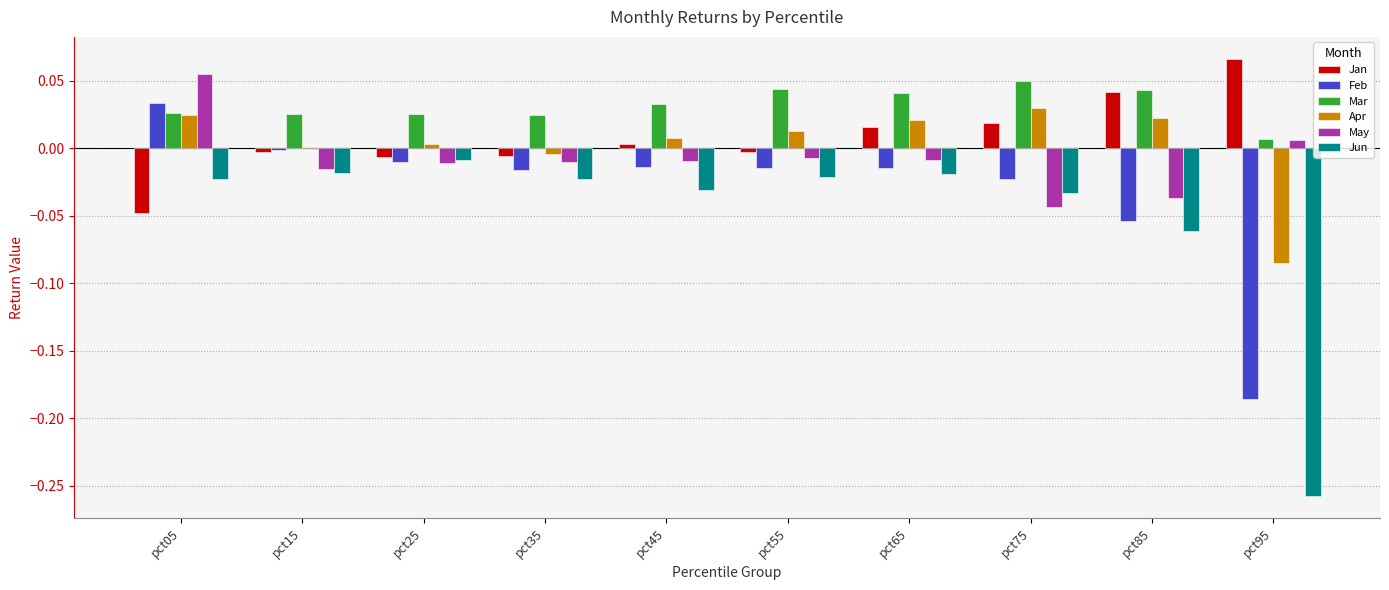

The value of Jun at pct65 is -0.0. True or false?

True